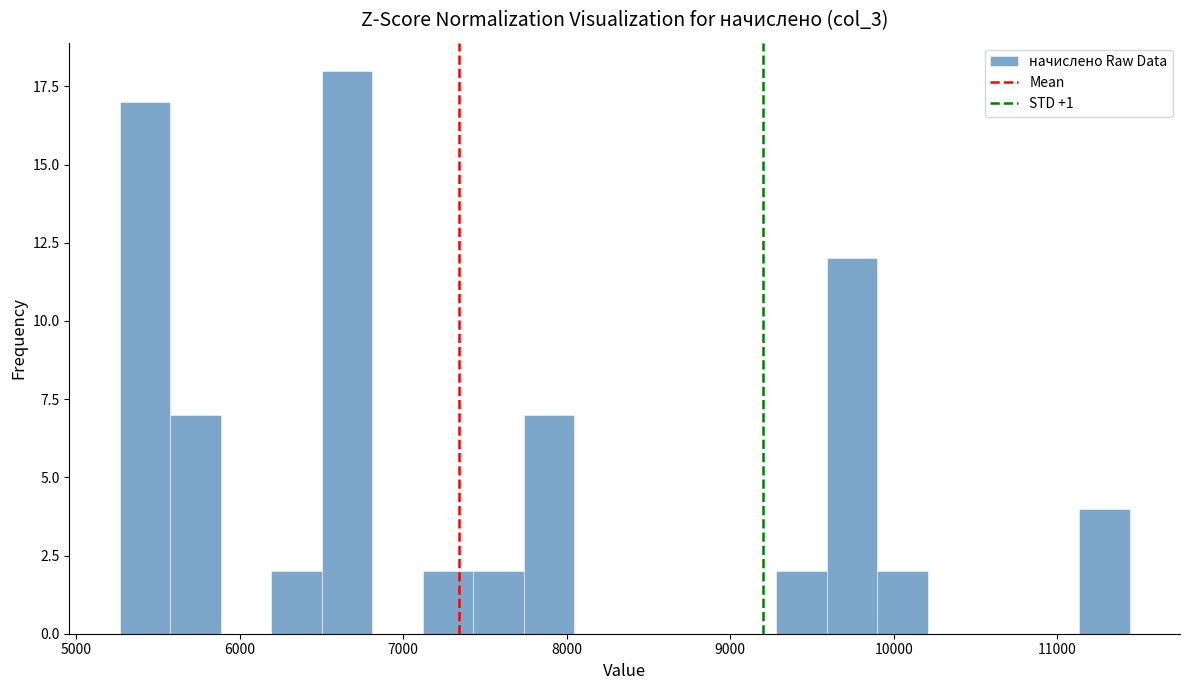

Read against the x-axis, roughly where is the centre of the tallest bar?

6700